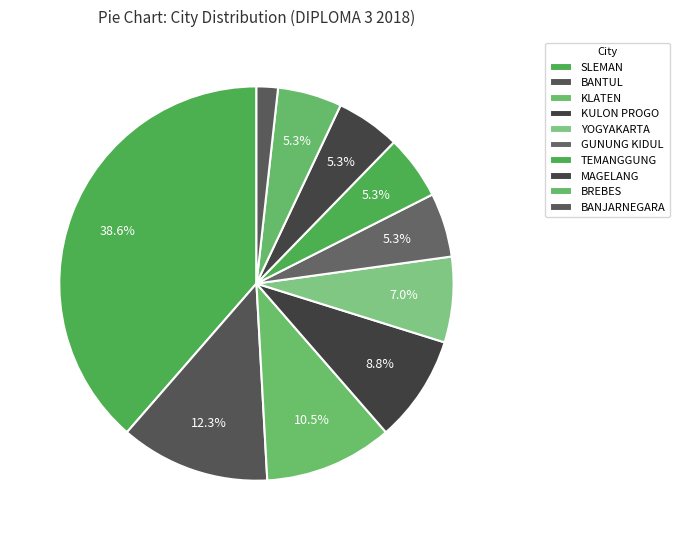

Rank the categories by value from highest to lowest.

SLEMAN, BANTUL, KLATEN, KULON PROGO, YOGYAKARTA, GUNUNG KIDUL, TEMANGGUNG, MAGELANG, BREBES, BANJARNEGARA